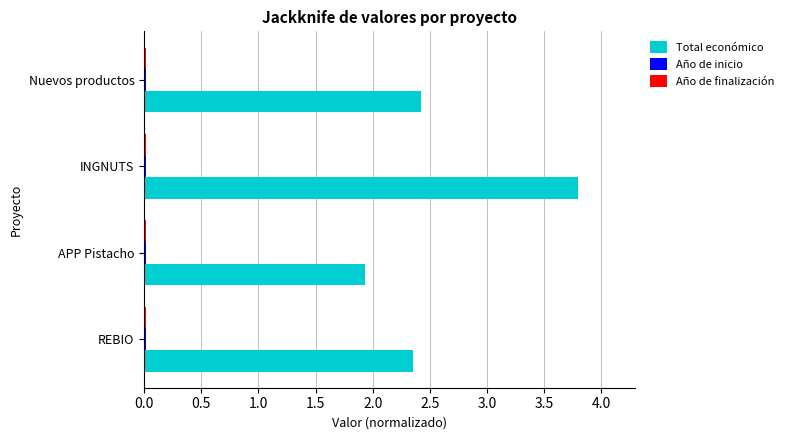

Which category has the highest value across all series?

INGNUTS